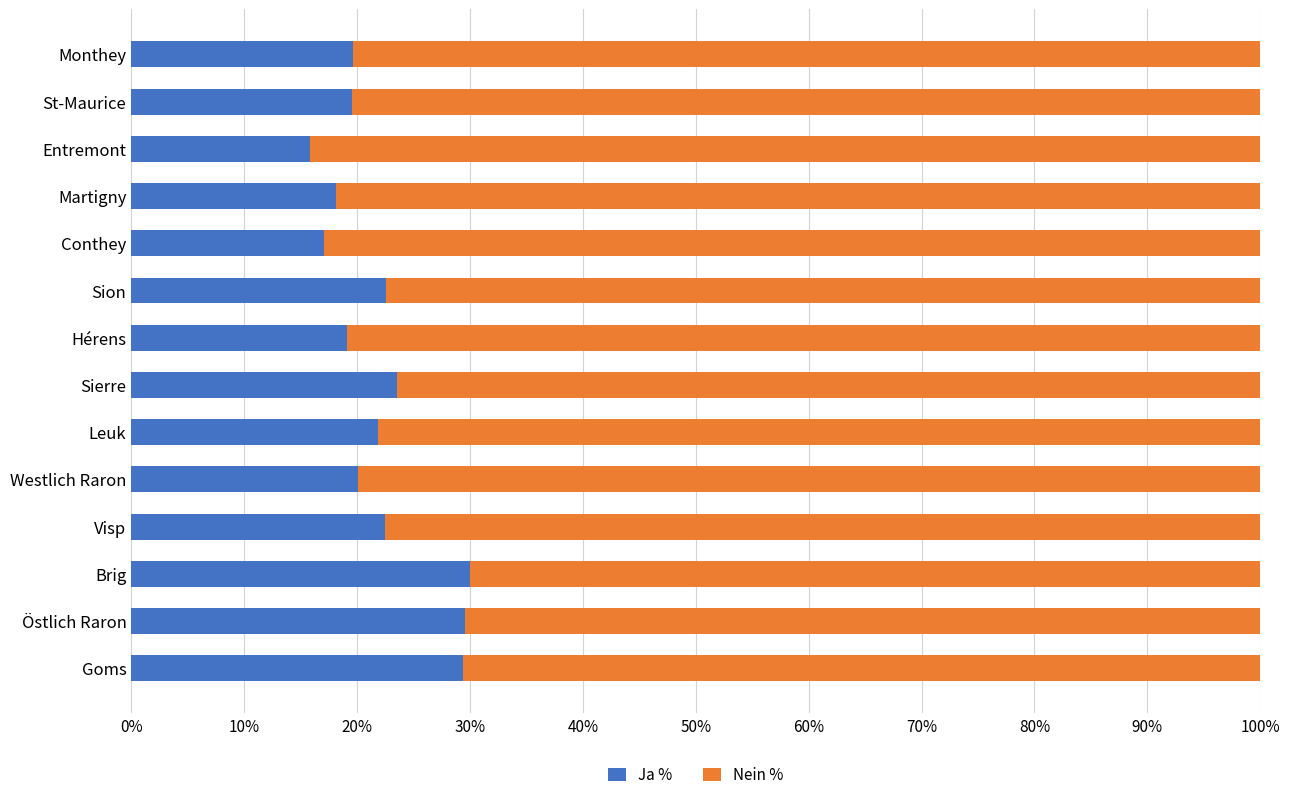

What is the maximum value for Ja %?

30.0